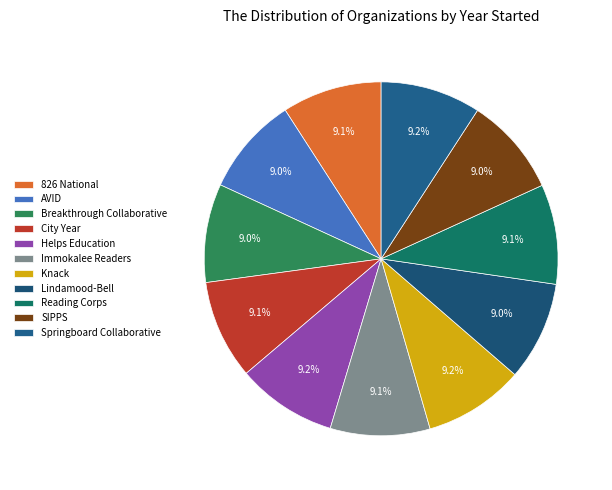

How many segments does this pie chart have?

11